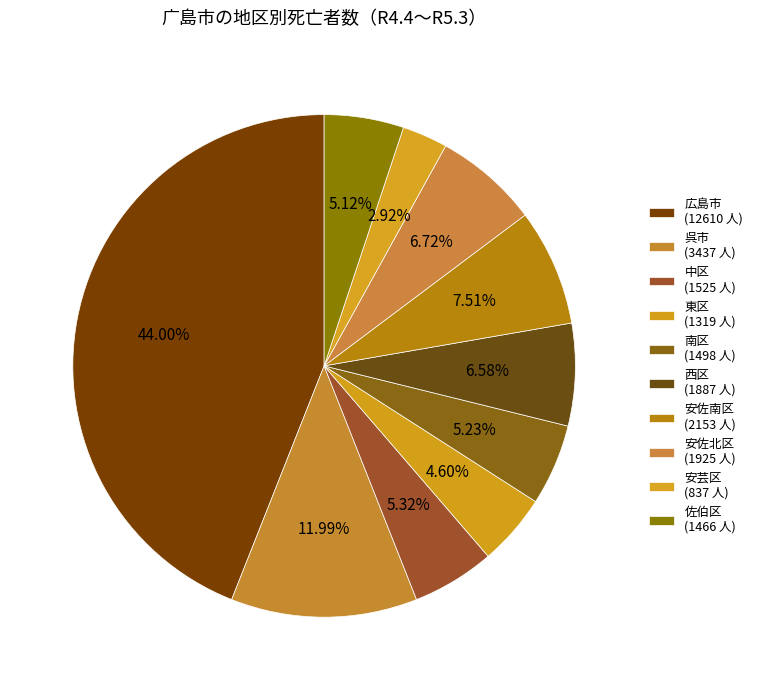

To the nearest percent, what is the average slice percentage?

10%